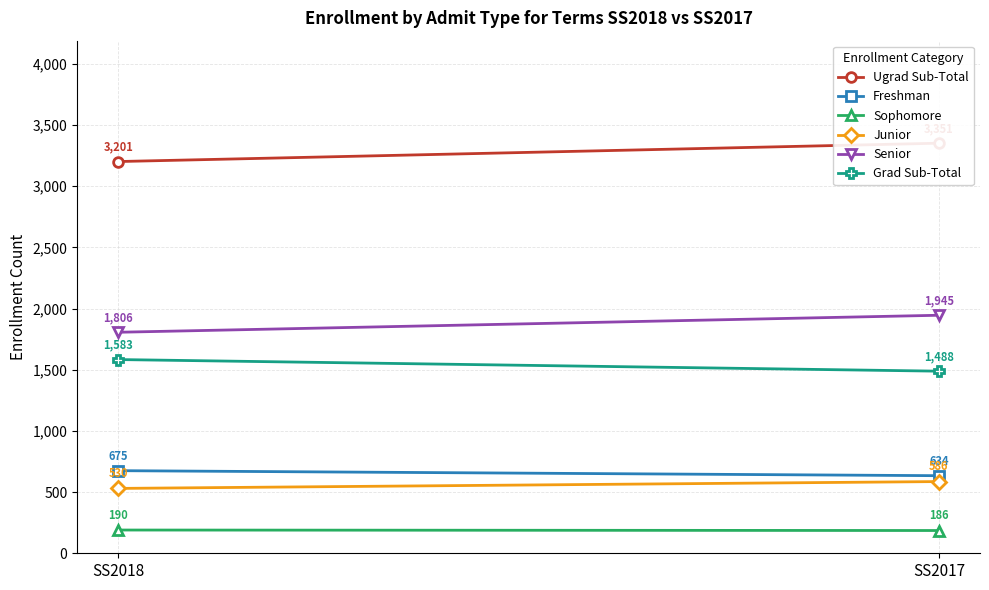

What is the total value across all series at SS2017?

8190